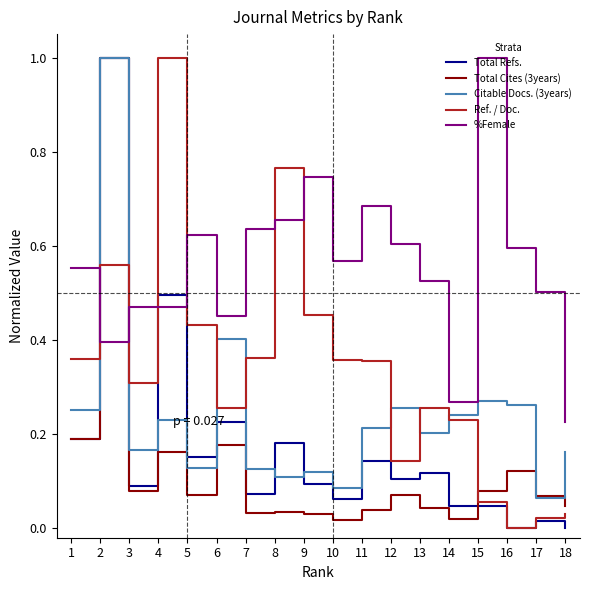

Where is the first local minimum for Total Cites (3years)?

3